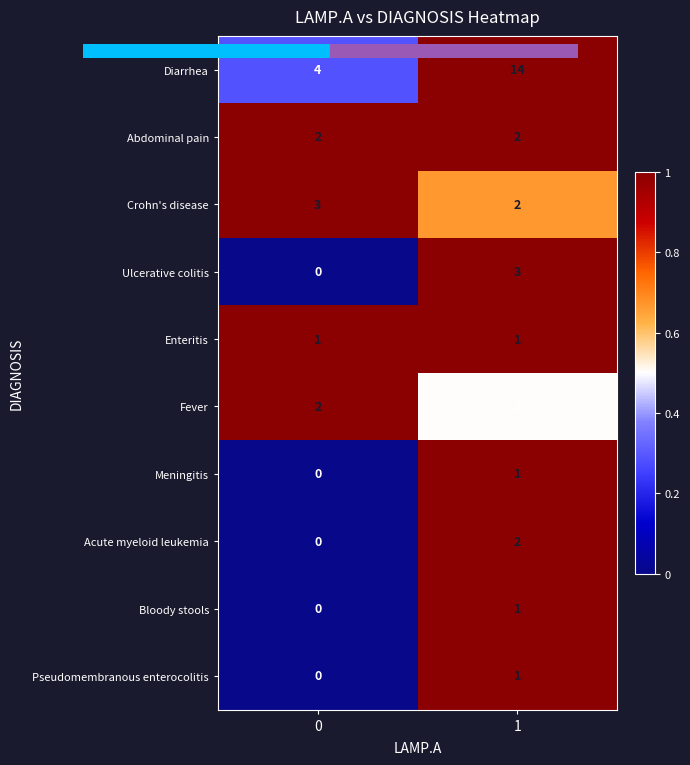

True or false: Abdominal pain has a value of 2 at 1.

True